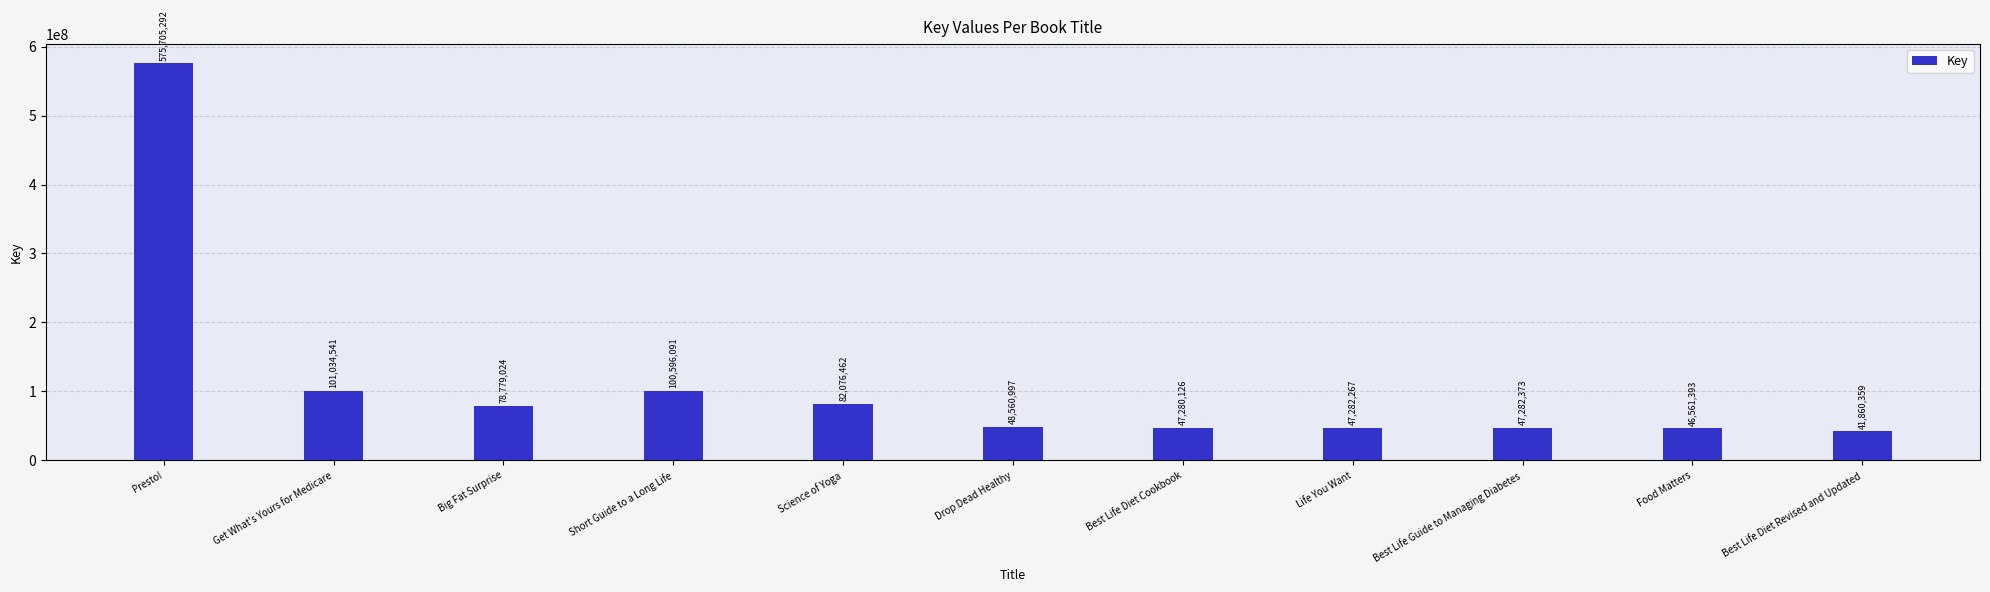

The value at Best Life Diet Revised and Updated is 67464106. True or false?

False